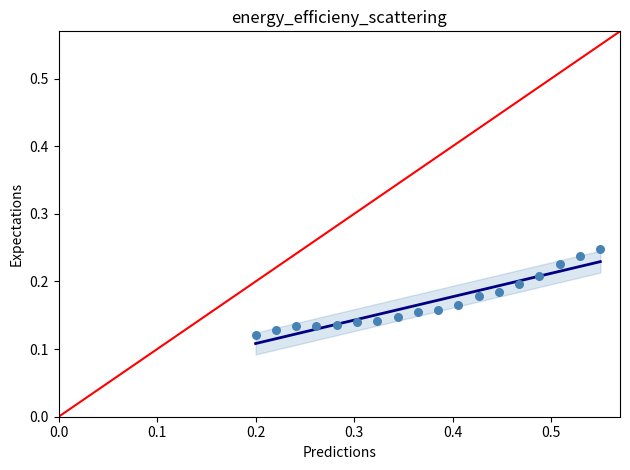

What is the range of X values (max minus min)?

0.4